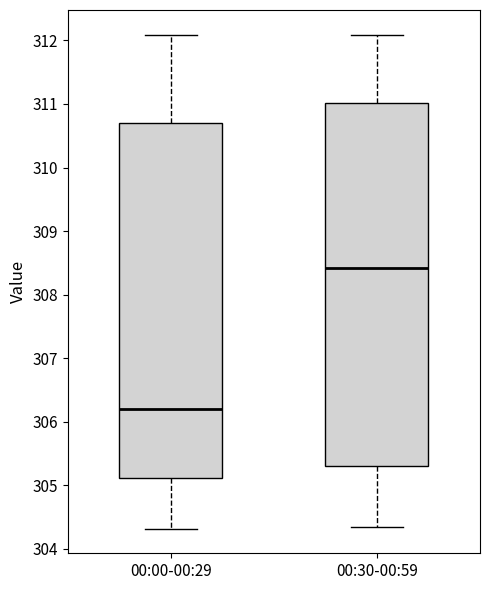

Which box has the highest median line?

00:30-00:59